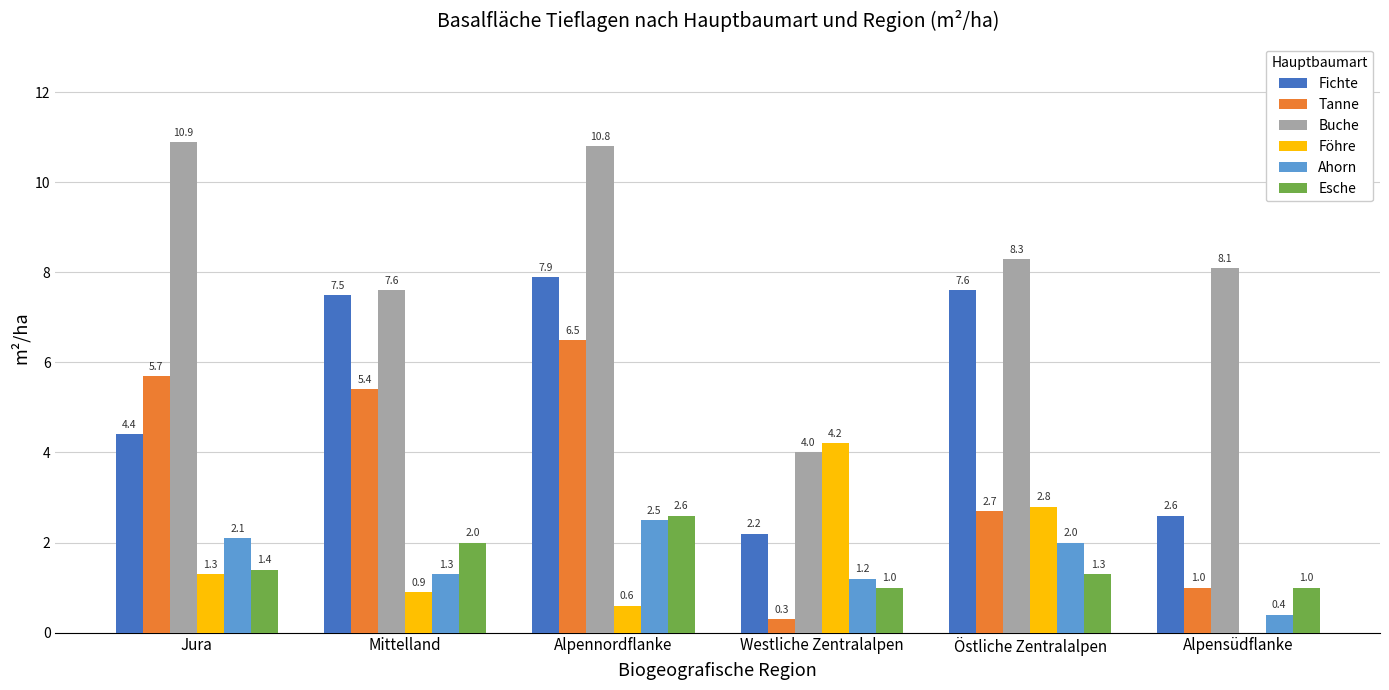

What is the approximate value of Esche at Alpensüdflanke?

1.0